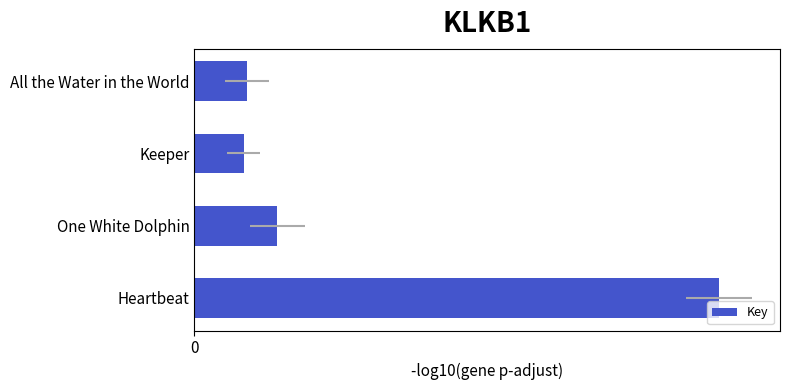

The value at All the Water in the World is 0.8. True or false?

True